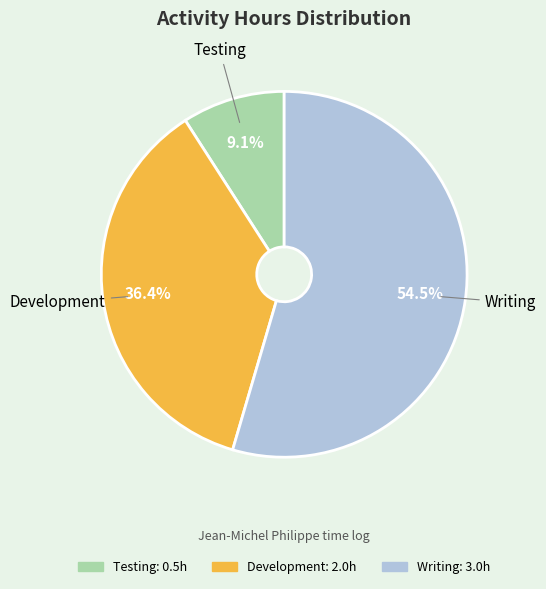

How many slices are in this pie chart?

3